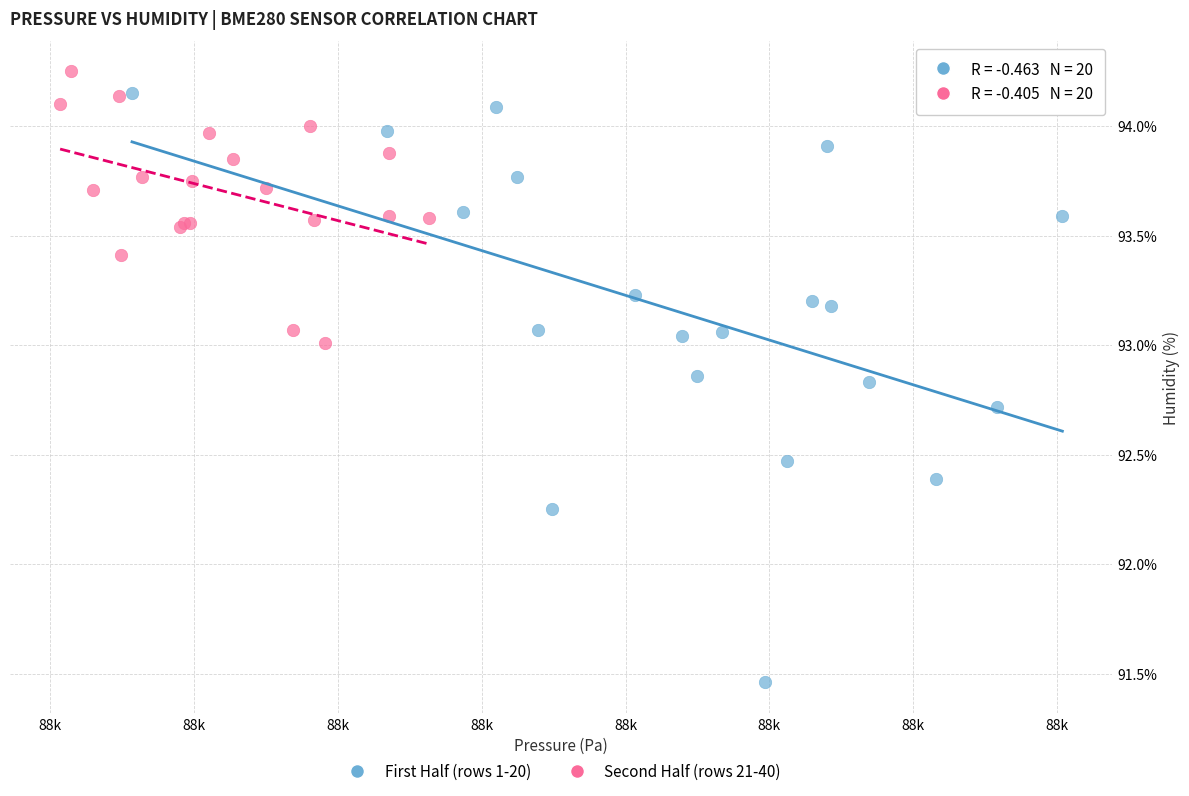

Which series has the largest Y range (max minus min)?

First Half (rows 1-20)